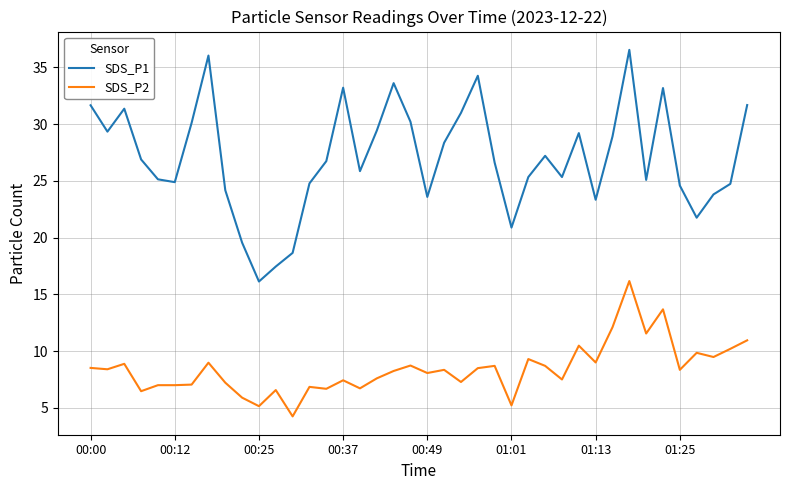

Which series has the widest spread of values?

SDS_P1